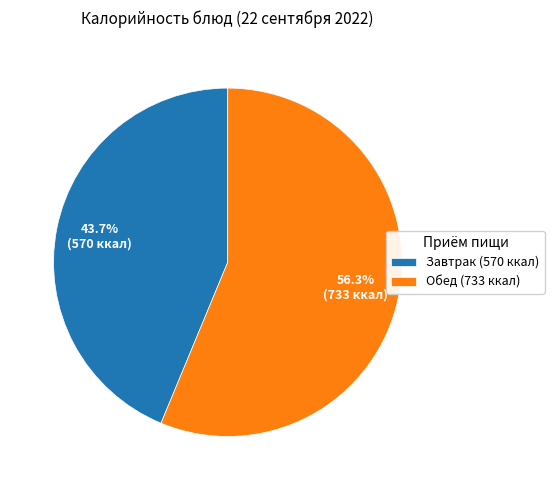

How much of the chart is everything except Завтрак (570 ккал)?

56.3%